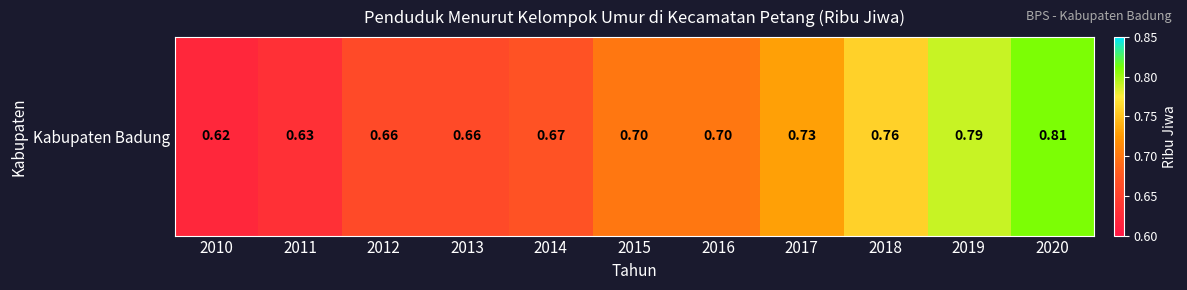

Reading left to right, what are all the values shown in this chart?

0.6	0.6	0.7	0.7	0.7	0.7	0.7	0.7	0.8	0.8	0.8